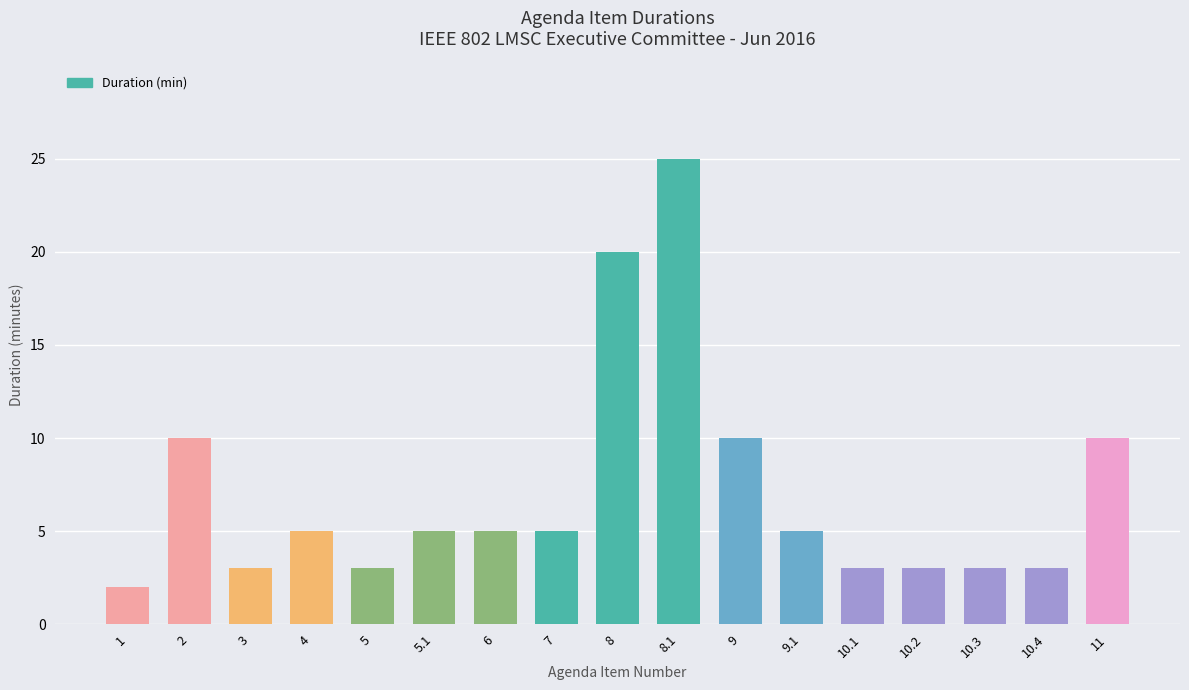

What is the difference between the maximum and minimum values?

23